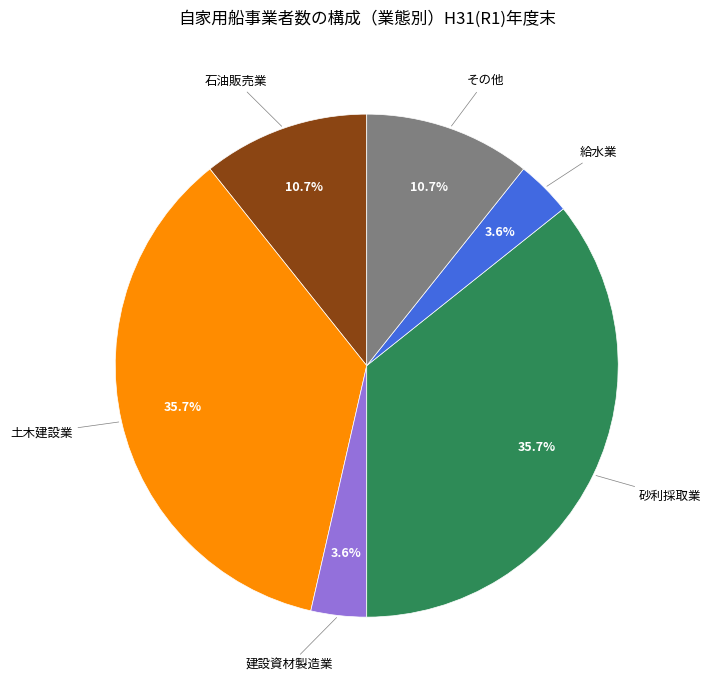

Is there any slice that represents more than half of the pie?

No